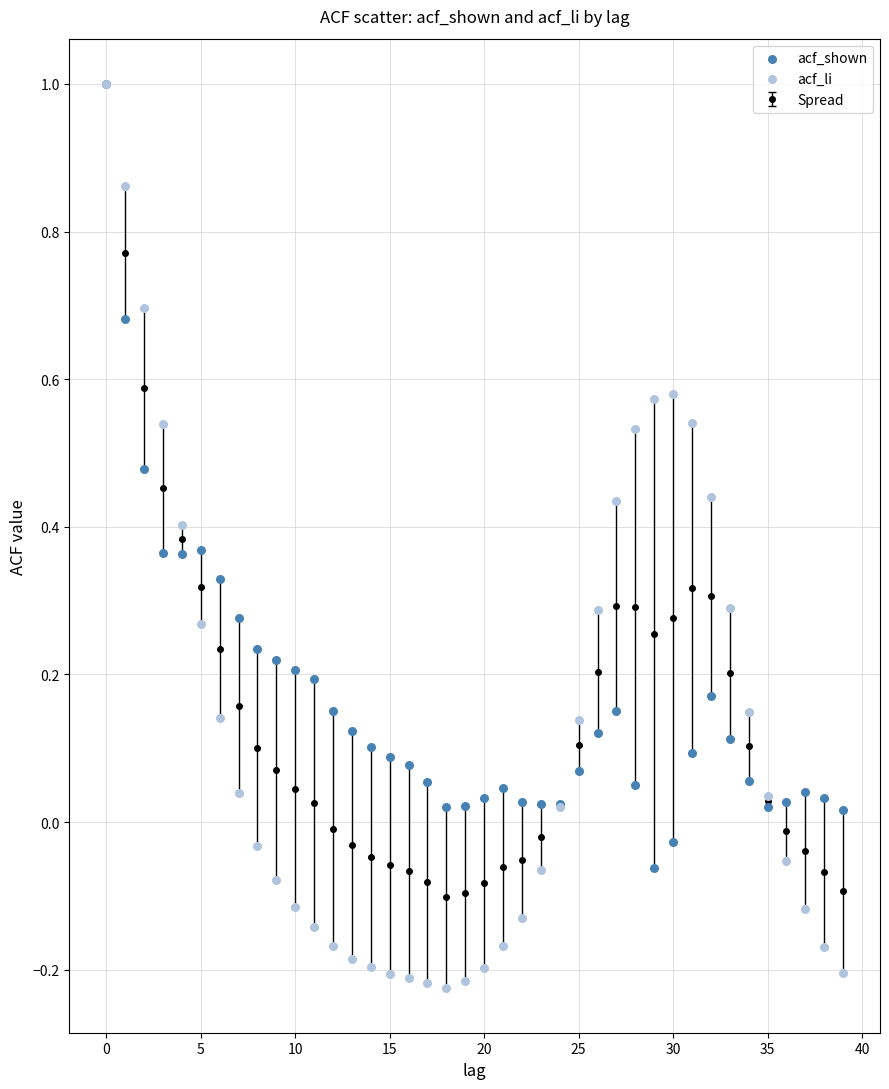

Which series reaches the minimum Y coordinate?

acf_li